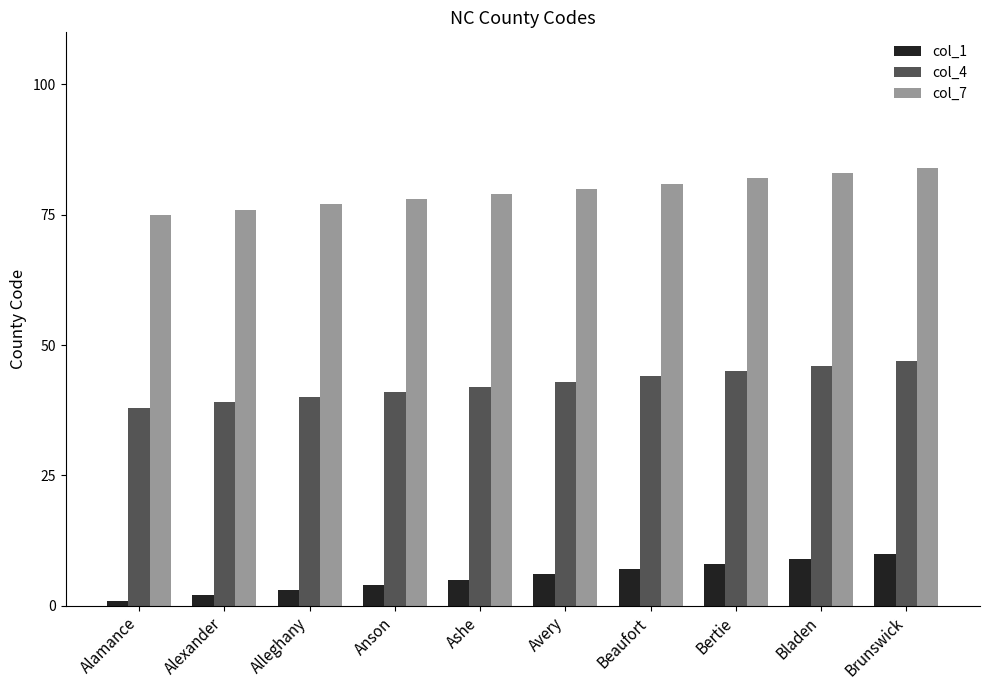

What is the value of the col_1 bar at the 3rd from the left?

3